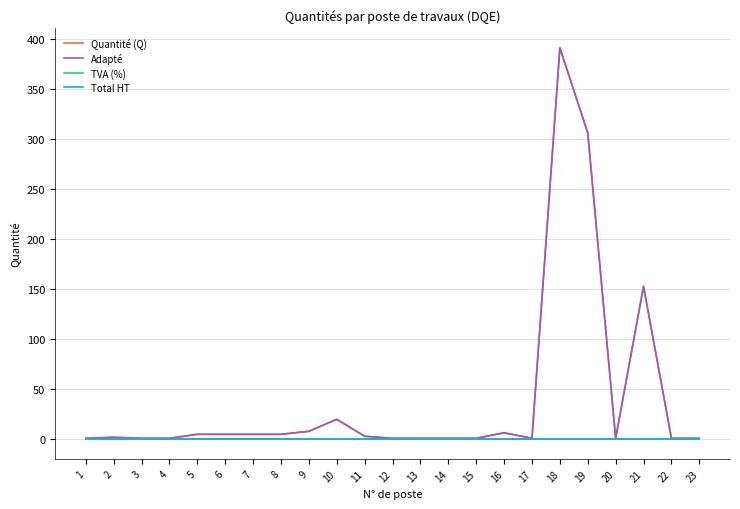

True or false: TVA (%) and Quantité (Q) intersect in this chart.

False